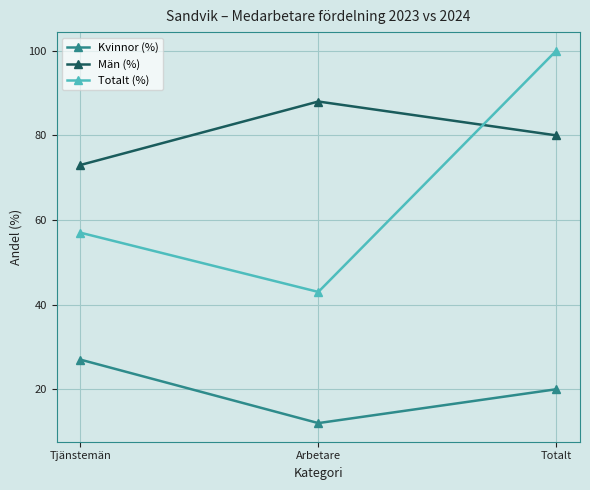

Which label corresponds to the smallest value in the chart?

Arbetare